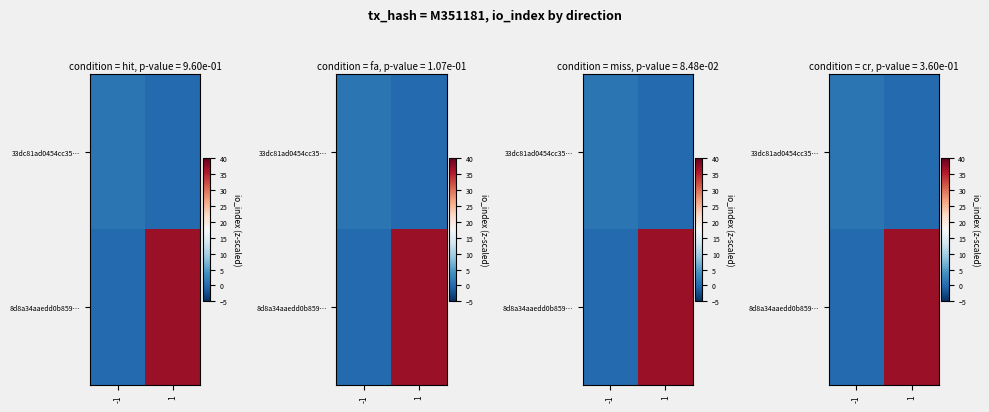

What is the difference between the maximum and minimum values in the 33dc81ad0454cc35… series?

1